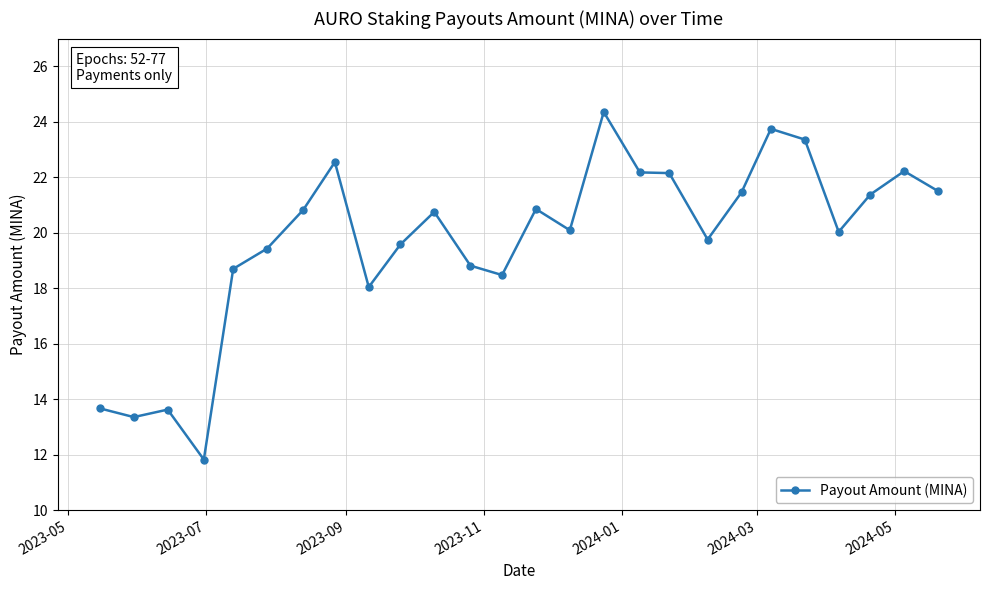

What is the value of the 4th point from the left?

11.8